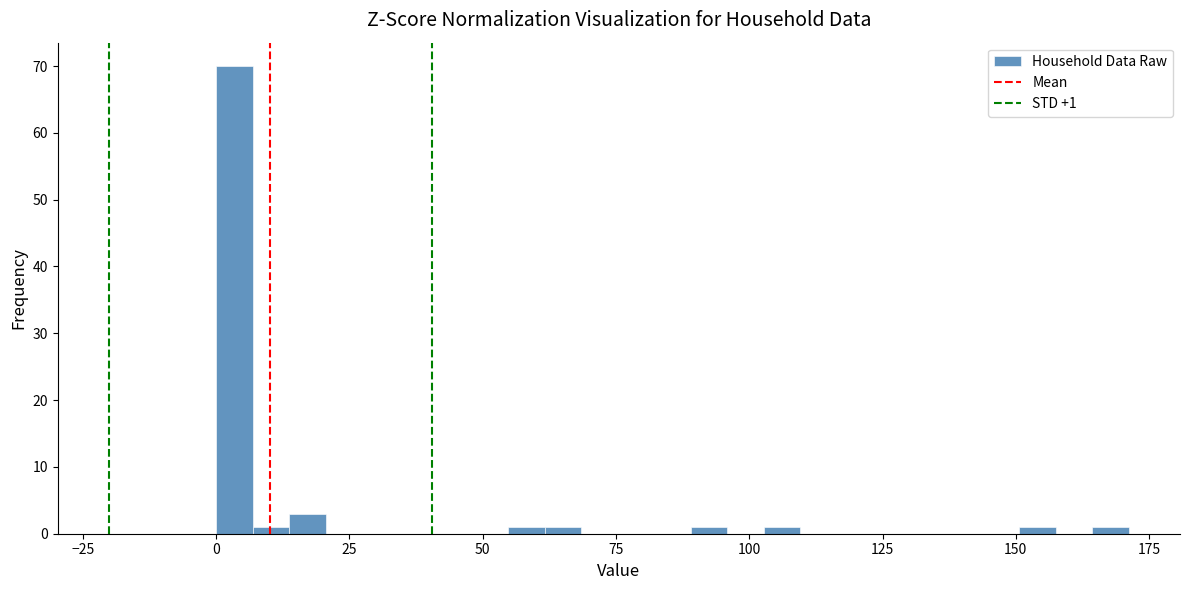

Around what value on the x-axis is the tallest bar? Give the approximate position of its centre, as read against the axis.

5